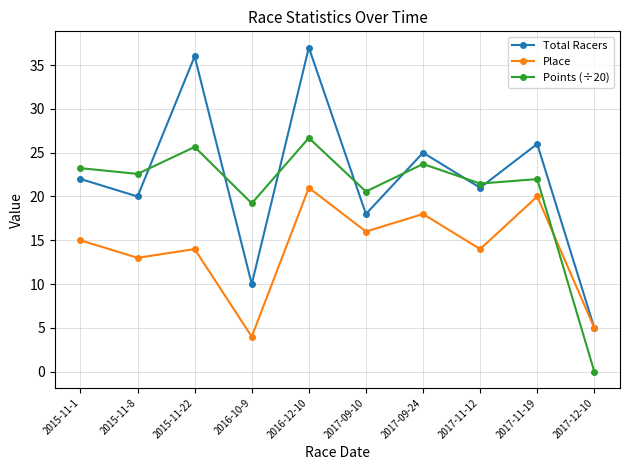

At which category does Place reach its first local valley?

2015-11-8